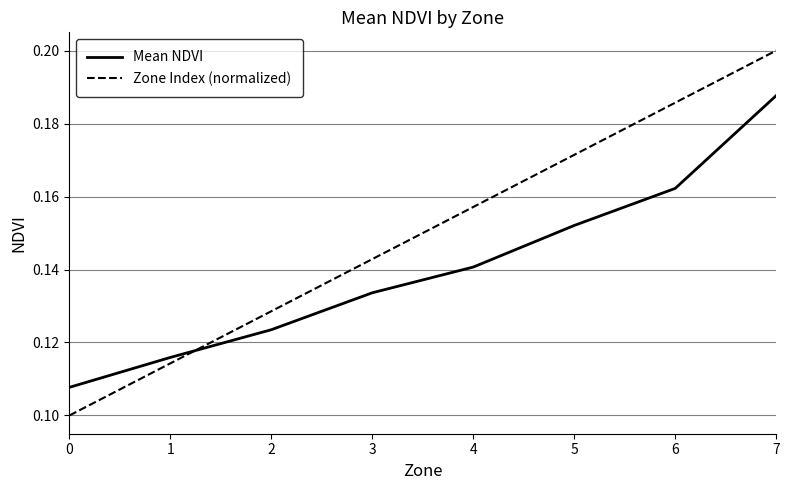

Which series changed the most between 6 and 7?

Mean NDVI